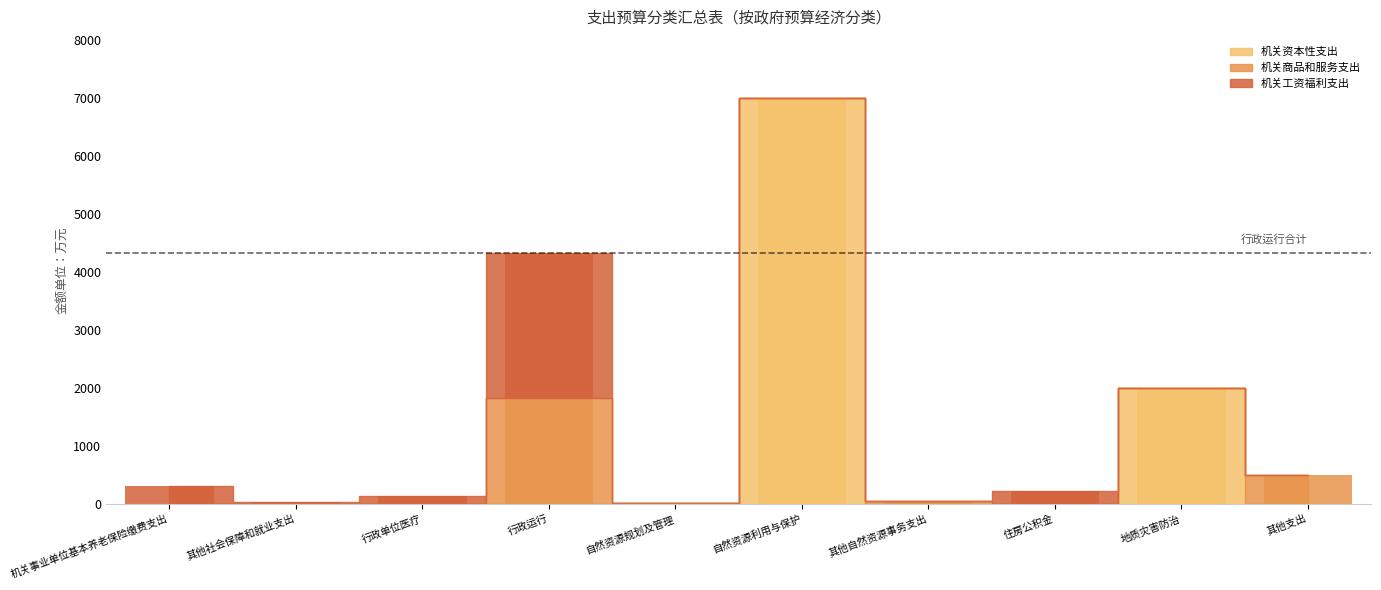

What is the difference between the 机关商品和服务支出 values at 其他支出 and 自然资源规划及管理?

500.0